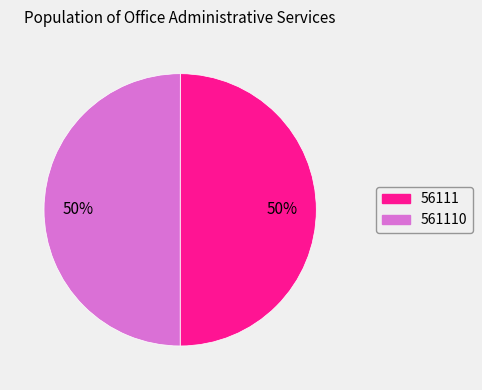

What is the ratio of the value at 561110 to the value at 56111?

1.0